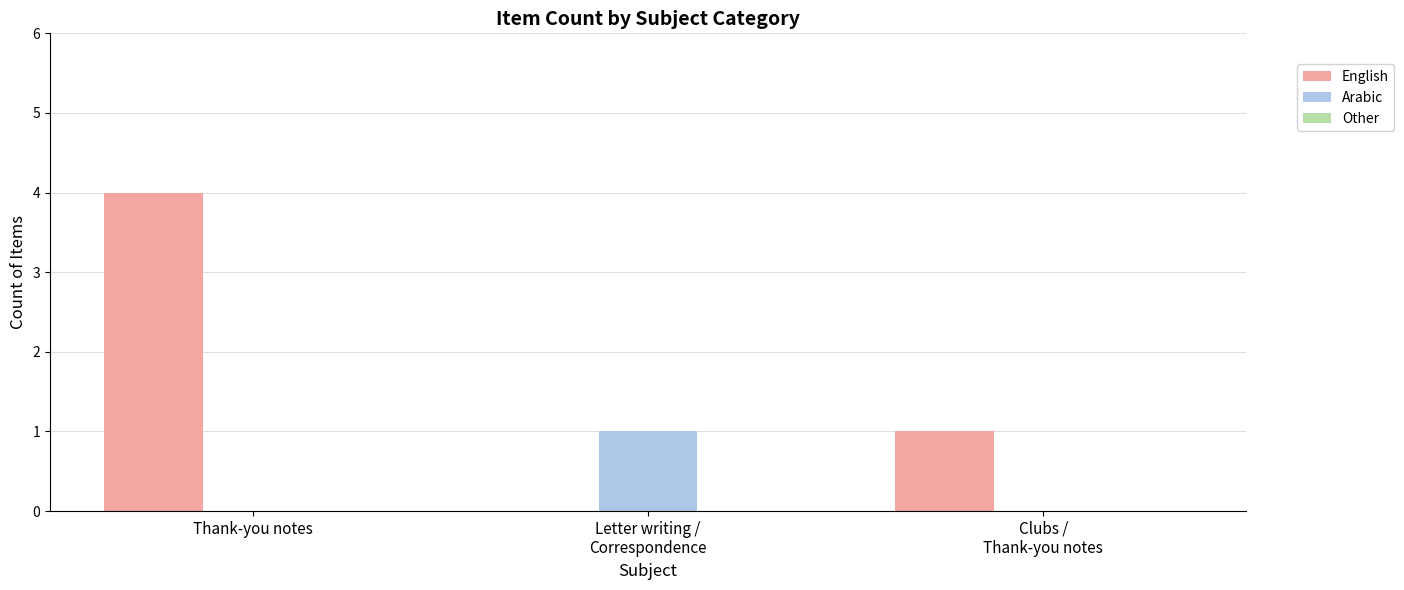

True or false: Arabic has a value of -1 at Thank-you notes.

False